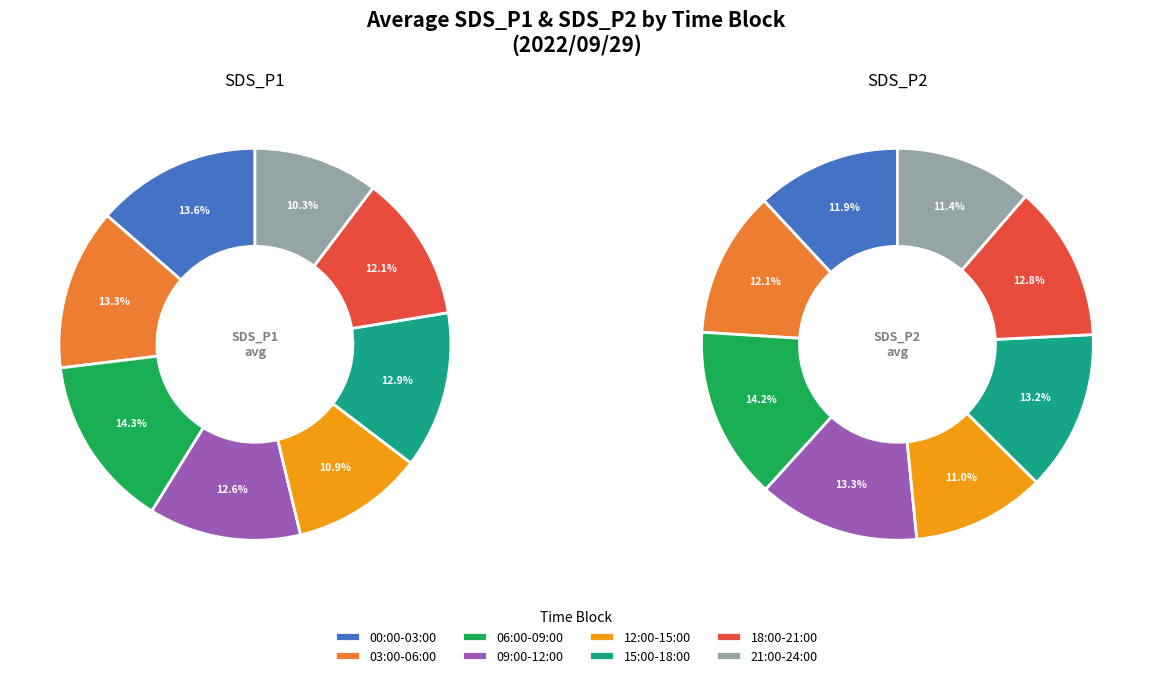

How much of the chart is everything except 09:00-12:00?

86.7%